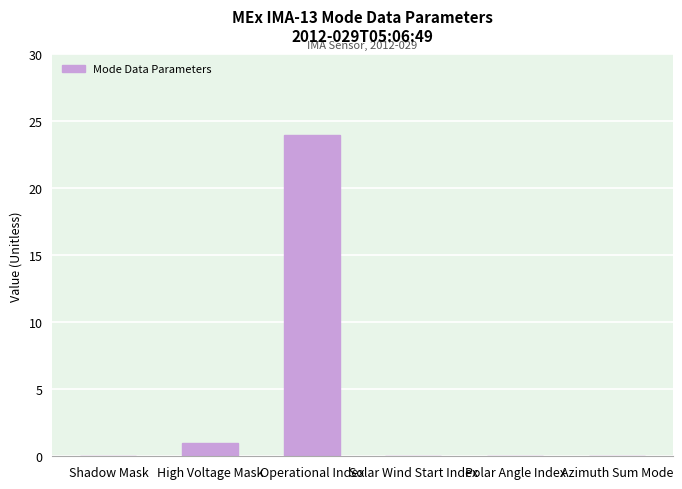

At which label is the value closest to 12?

High Voltage Mask